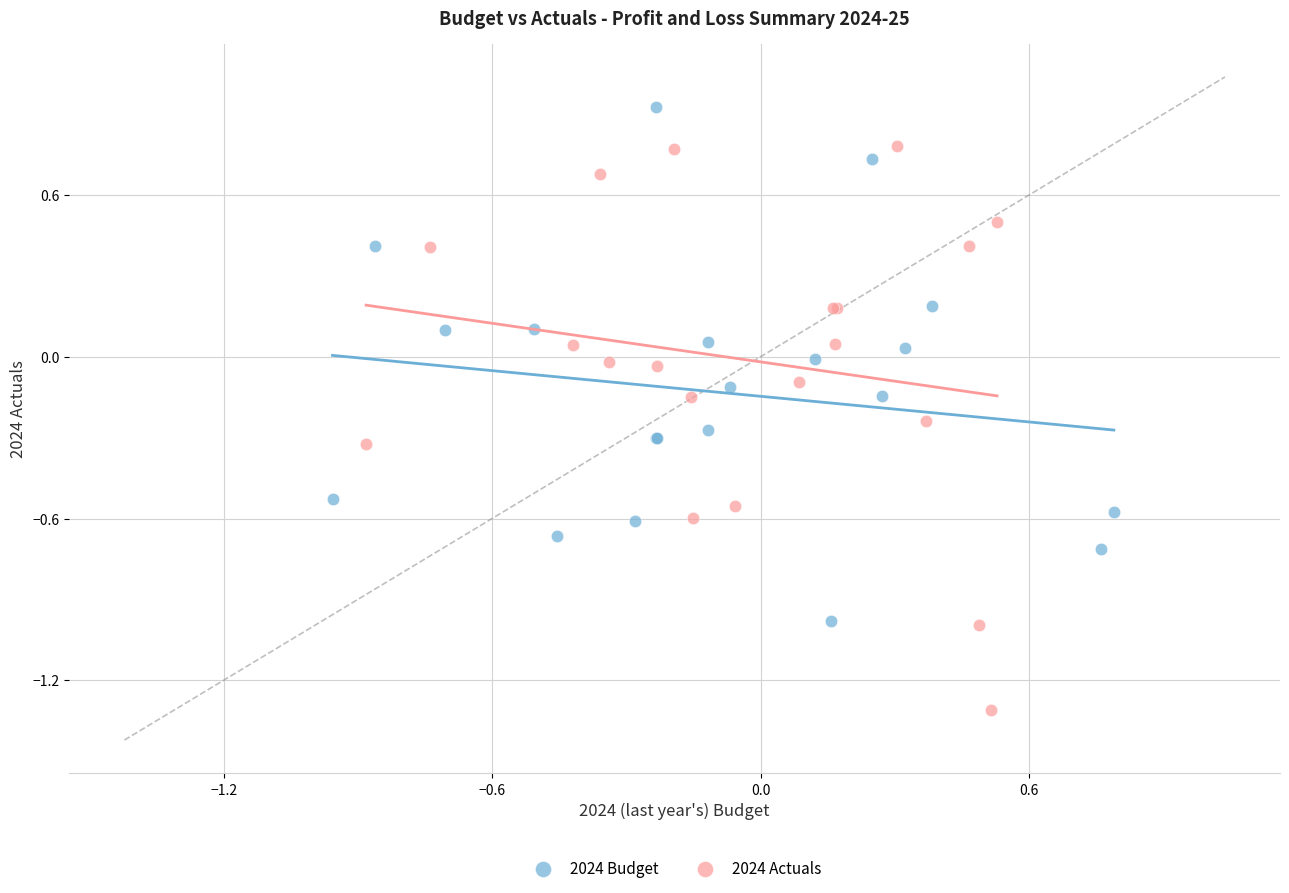

Which series reaches the maximum Y coordinate?

2024 Budget